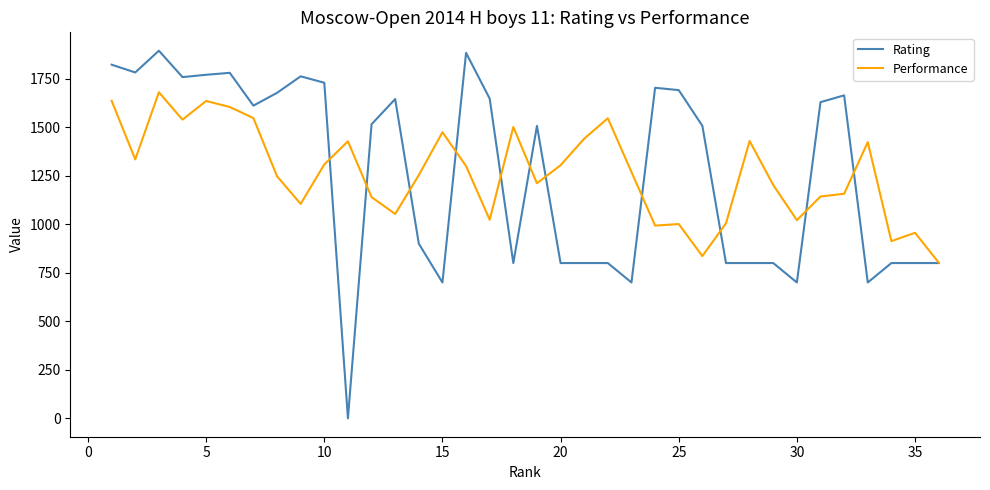

List the series in order of their peak value, highest first.

Rating, Performance